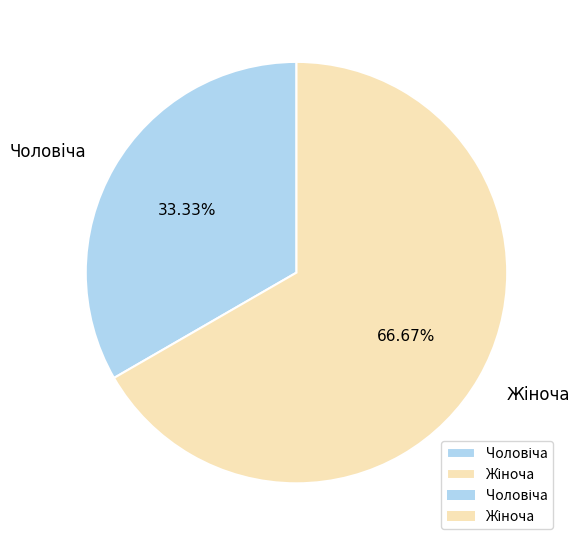

How many segments does this pie chart have?

2